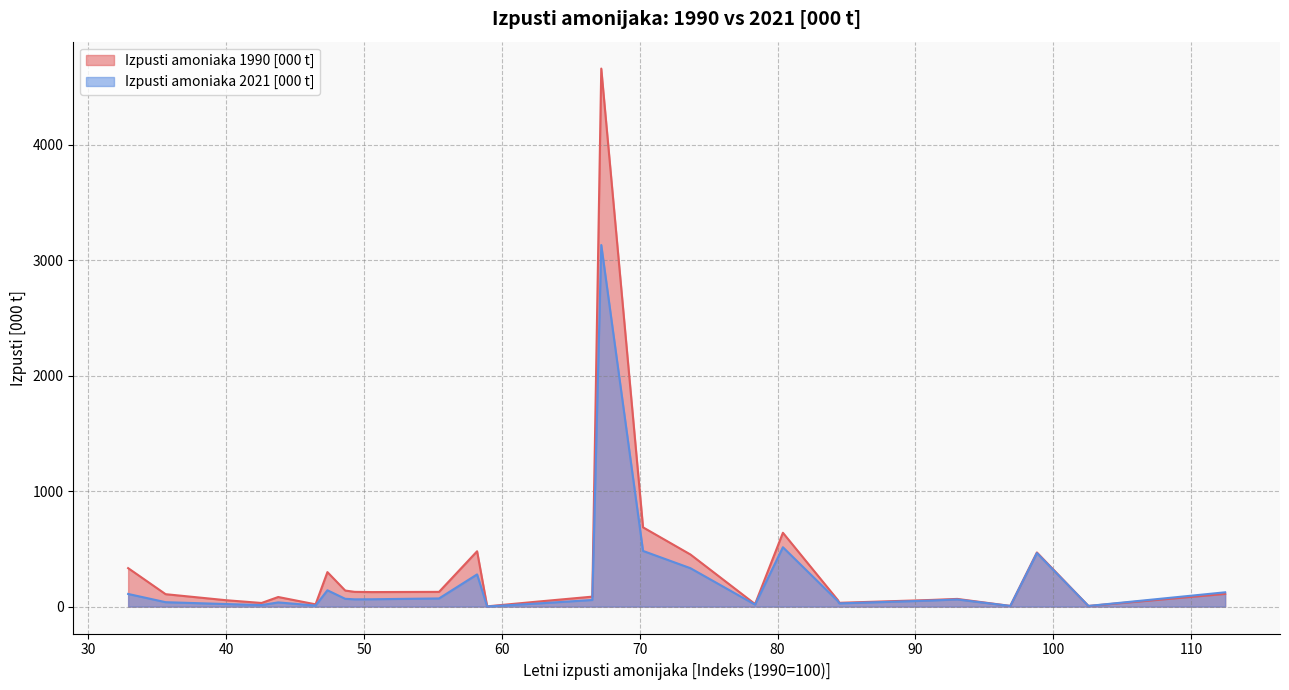

How many interior local peaks does the Izpusti amoniaka 2021 [000 t] series have?

7